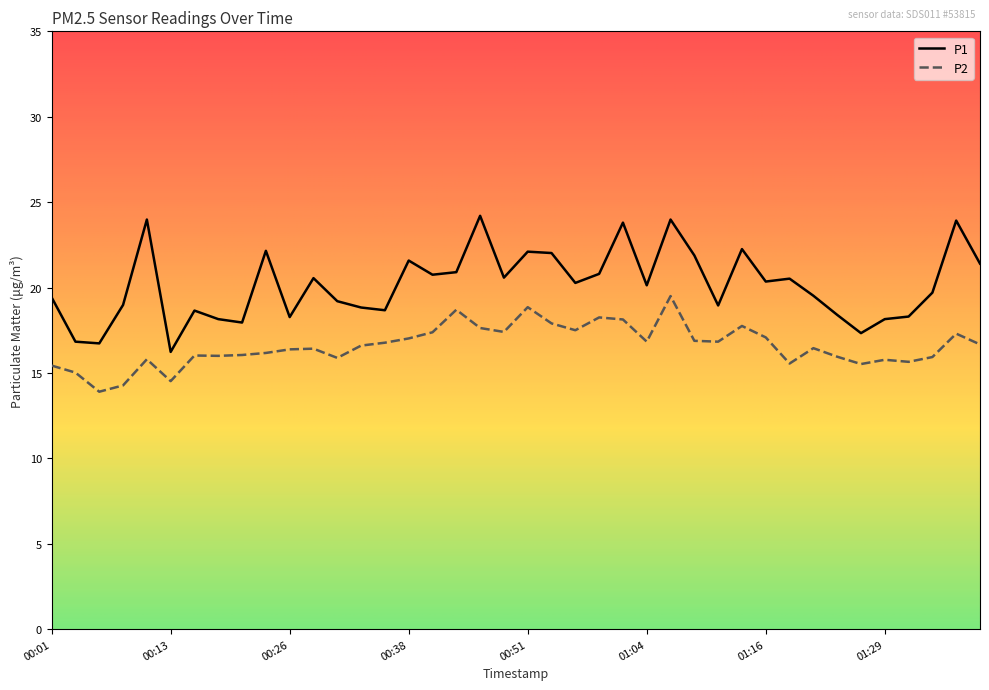

List the series in order of their peak value, lowest first.

P2, P1